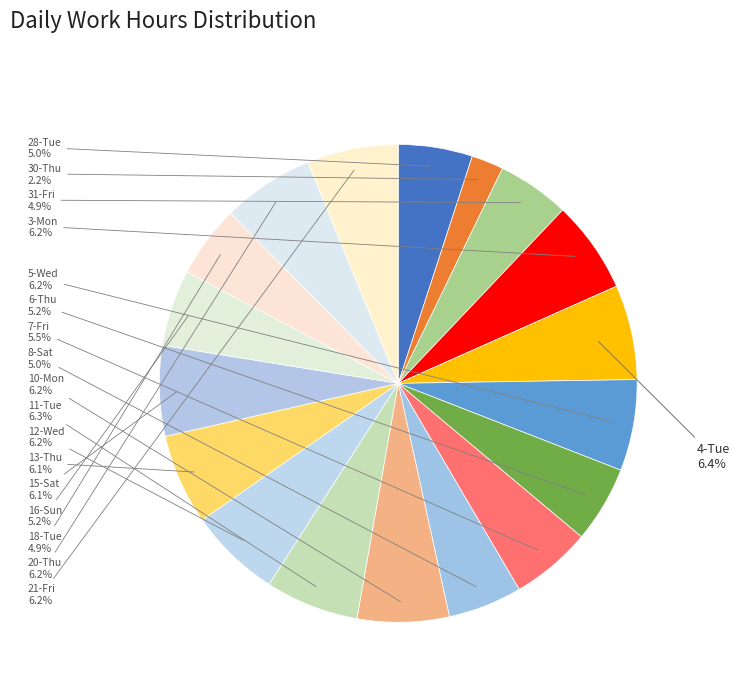

How much of the chart is everything except 12-Wed?

93.8%